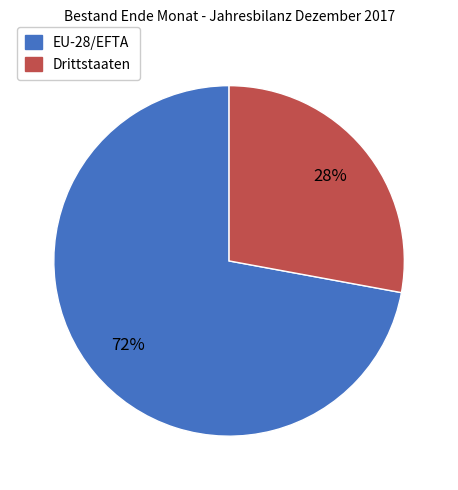

Rank the categories by value from highest to lowest.

EU-28/EFTA, Drittstaaten